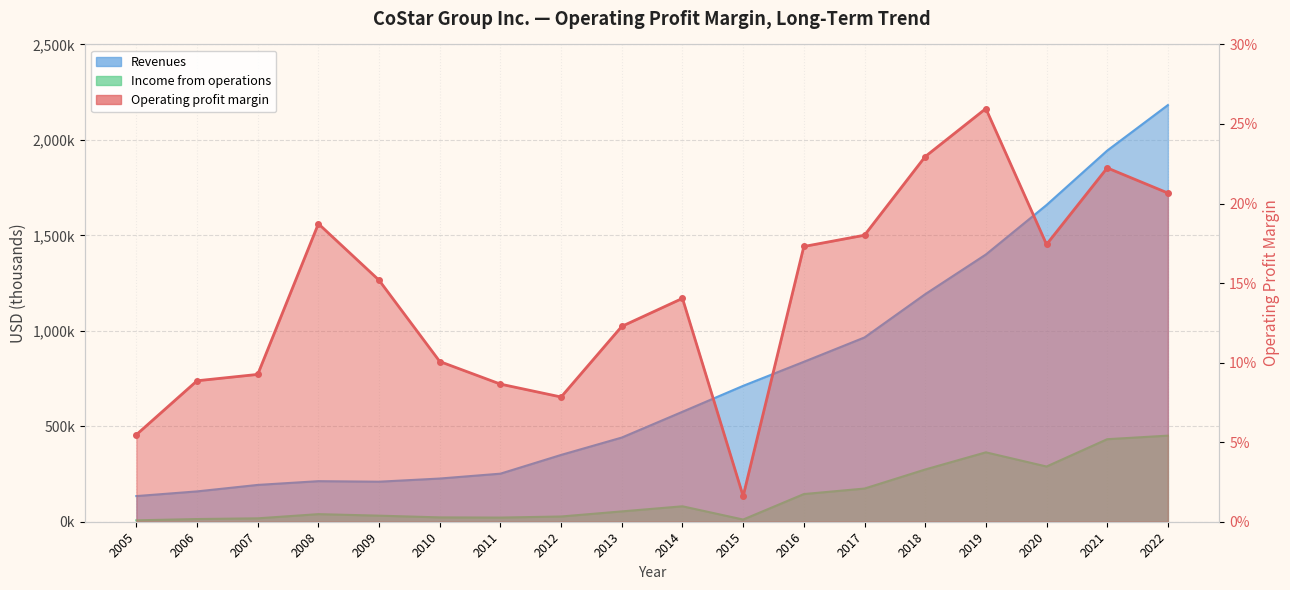

The value of Revenues at 2007 is 61038.3. True or false?

False